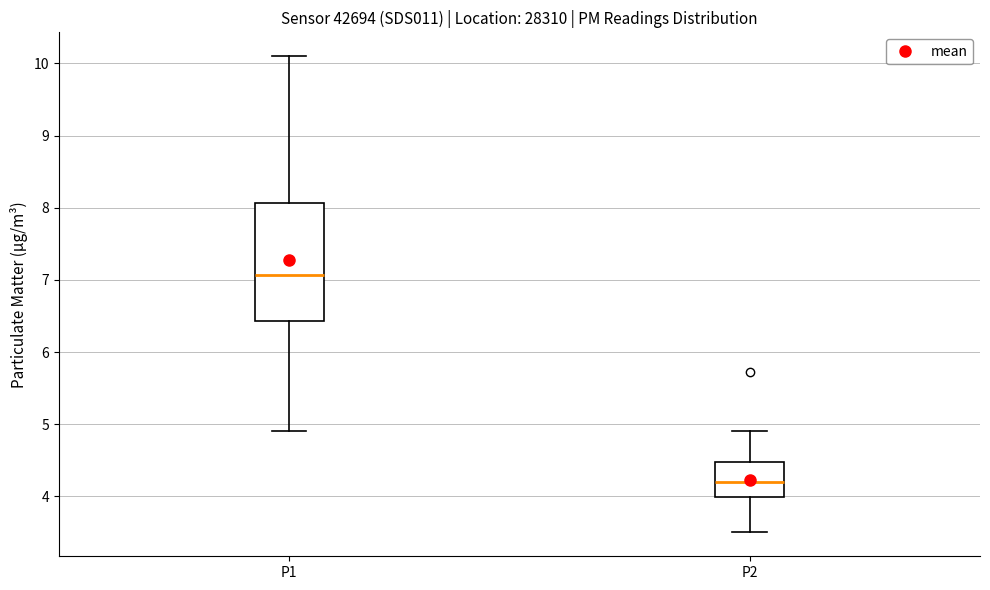

Where is the upper edge of the box for P1 on the y-axis? The values are not printed on the chart, so give them approximately, as read against the axis.

8.1